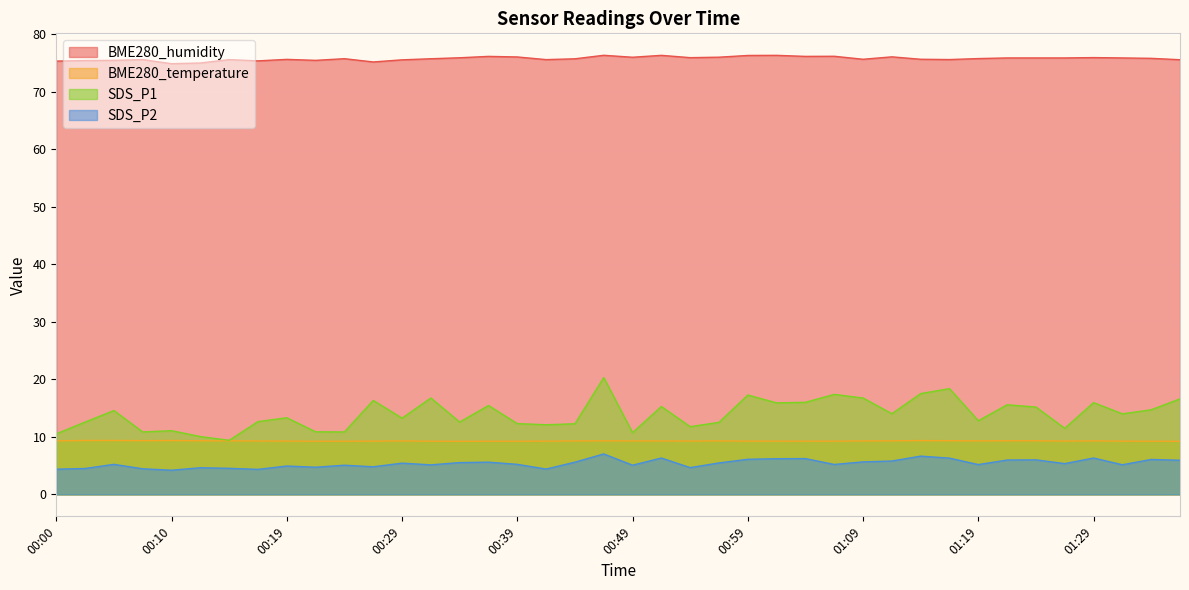

Count the number of categories in the chart.

40